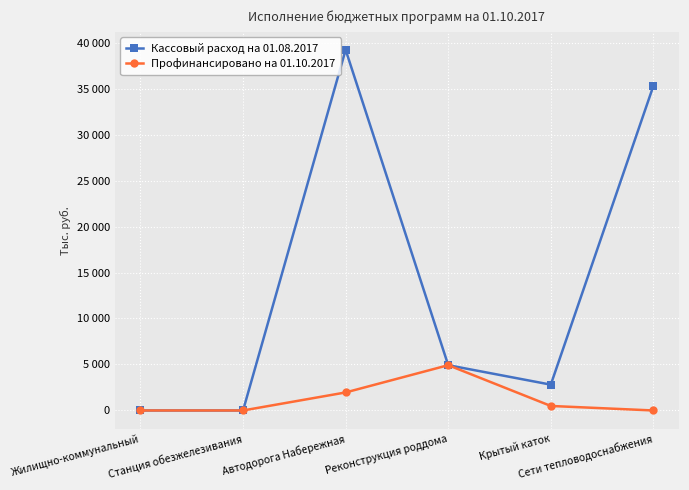

At which label is Профинансировано на 01.10.2017 closest to 2461?

Автодорога Набережная